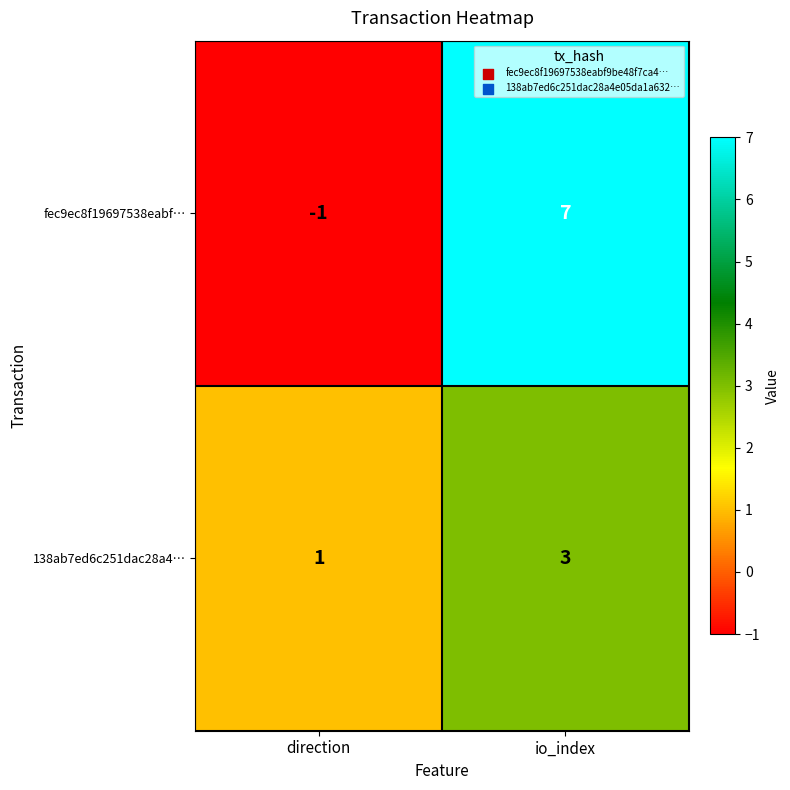

At which category is the sum across all series the highest?

io_index